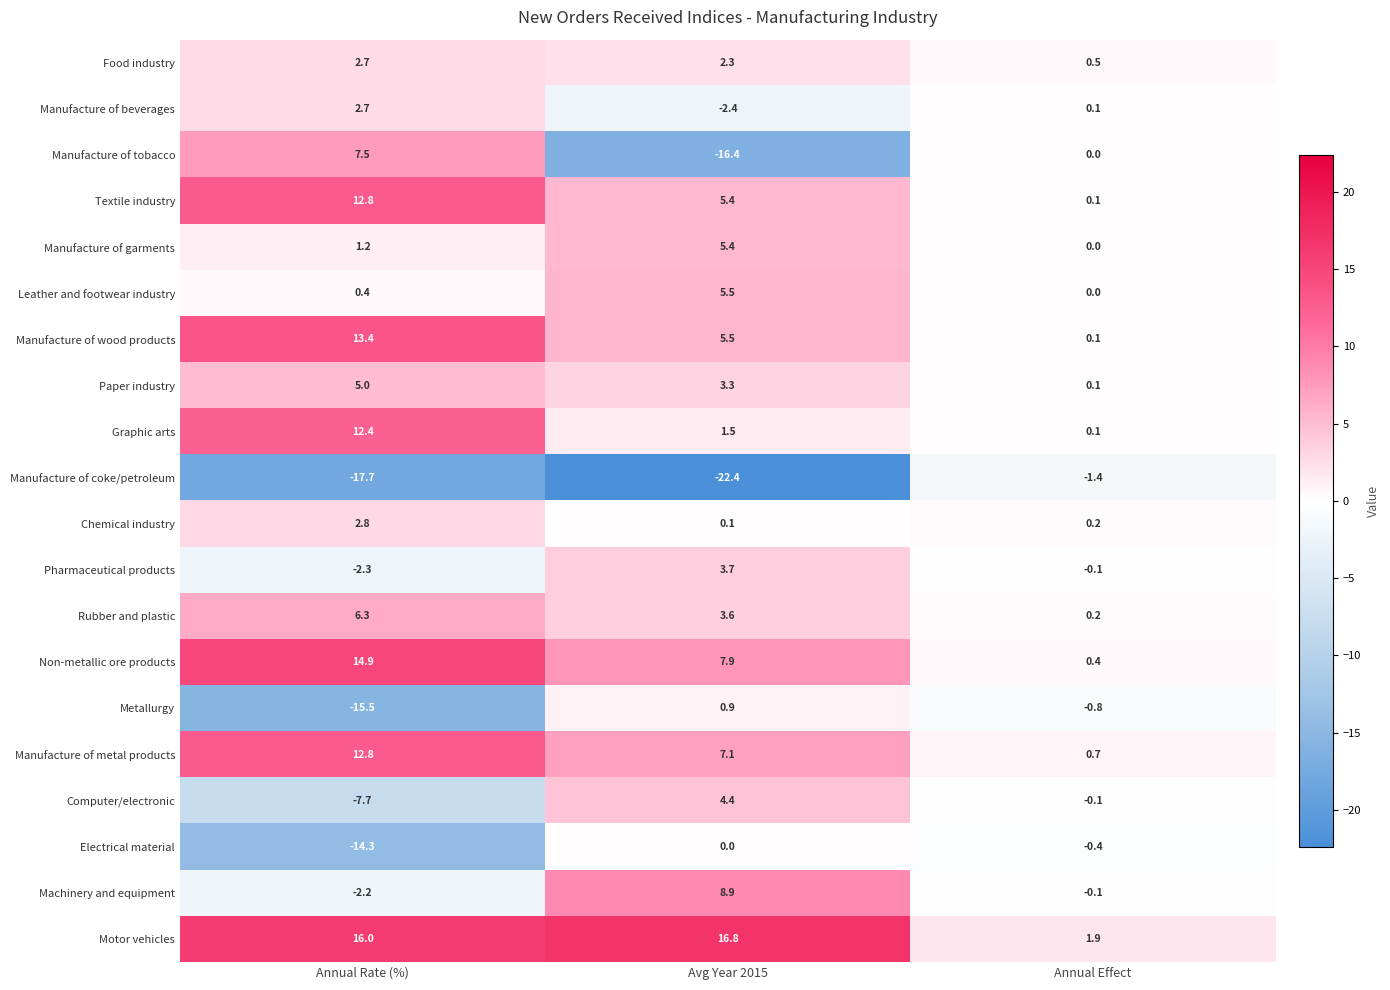

What is the smallest value displayed?

-22.4